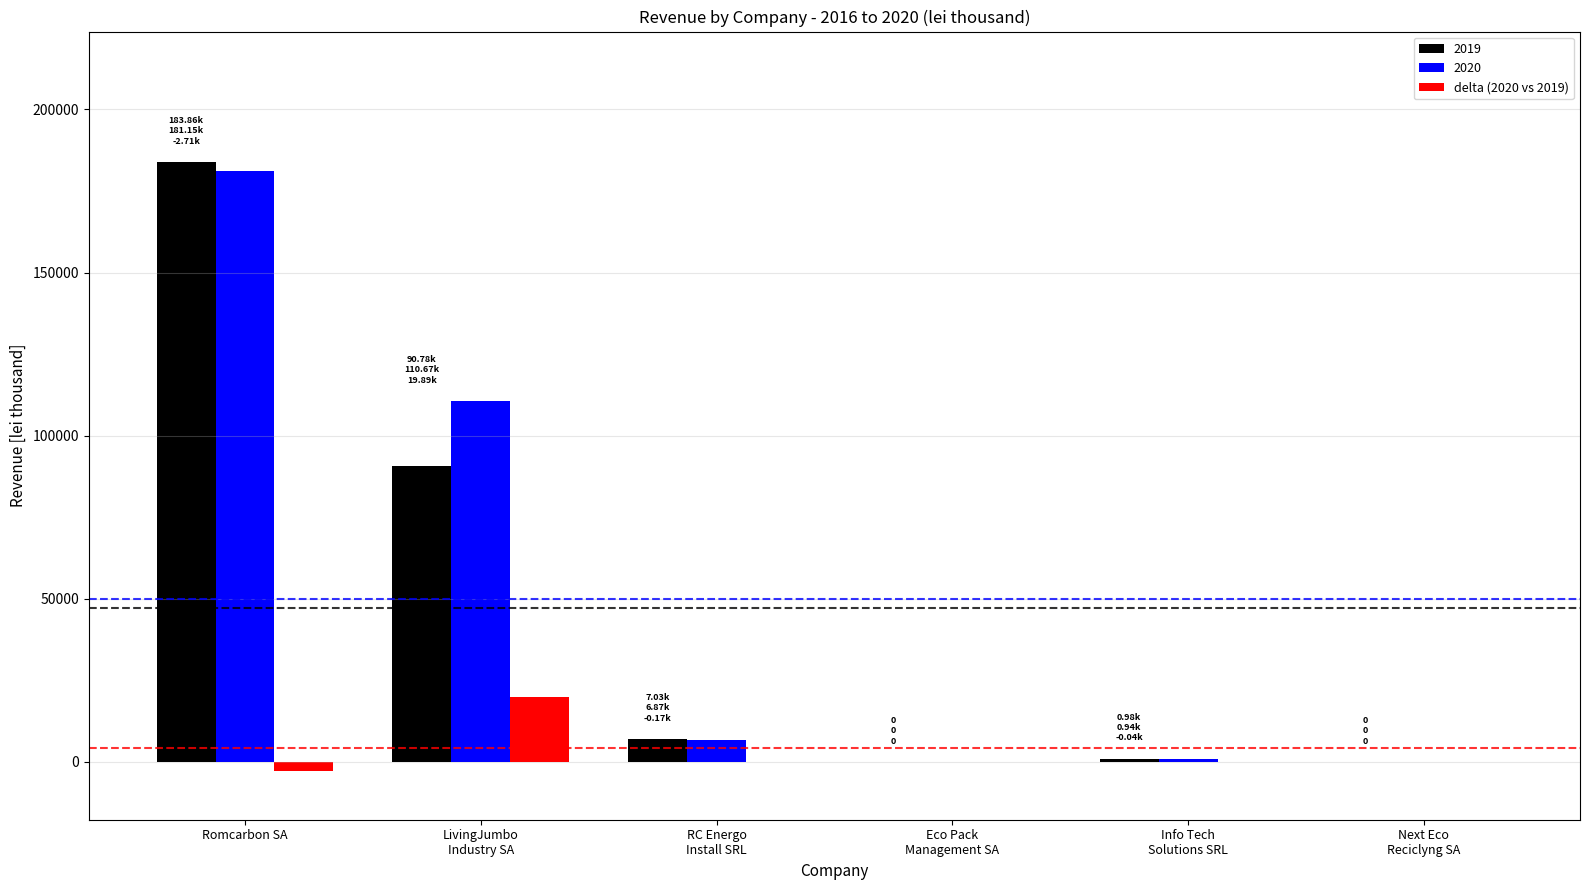

Is it true that 2020 equals 98863.5 at Romcarbon SA?

False